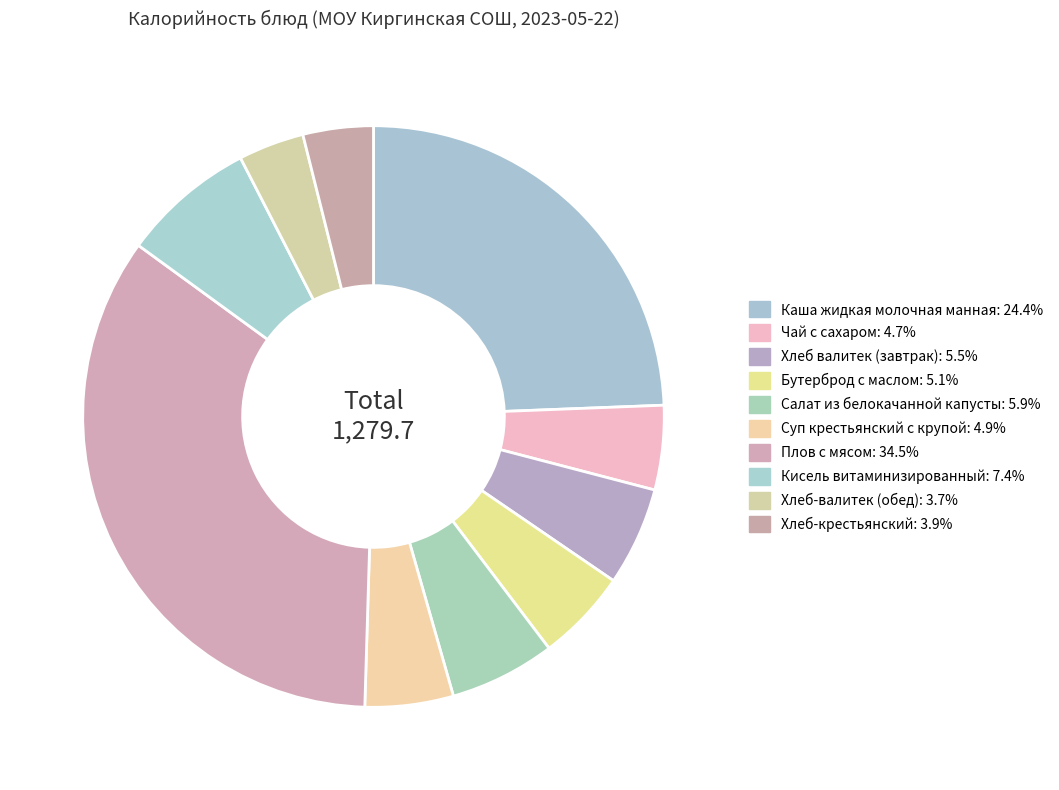

True or false: Хлеб валитек (завтрак) accounts for 1% of the total.

False